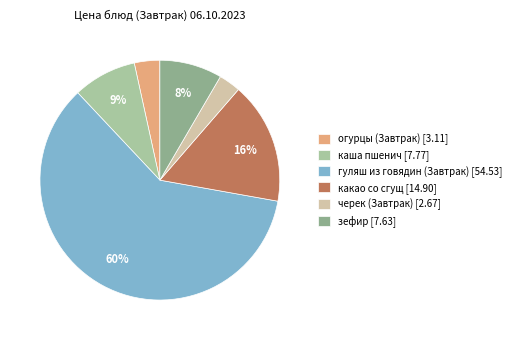

True or false: какао со сгущ accounts for 16% of the total.

True